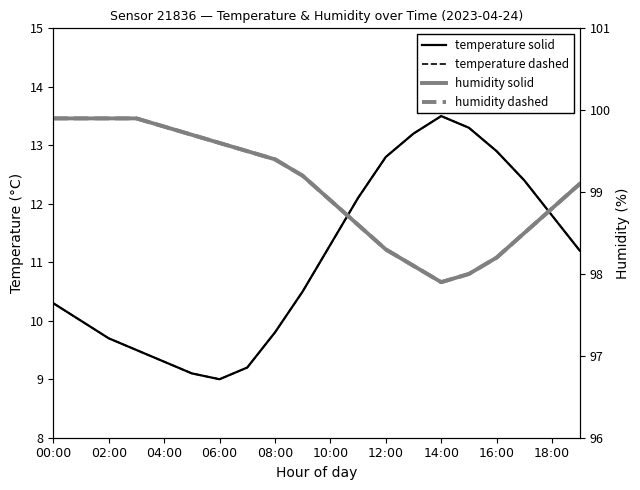

Count the number of data series in this chart.

4